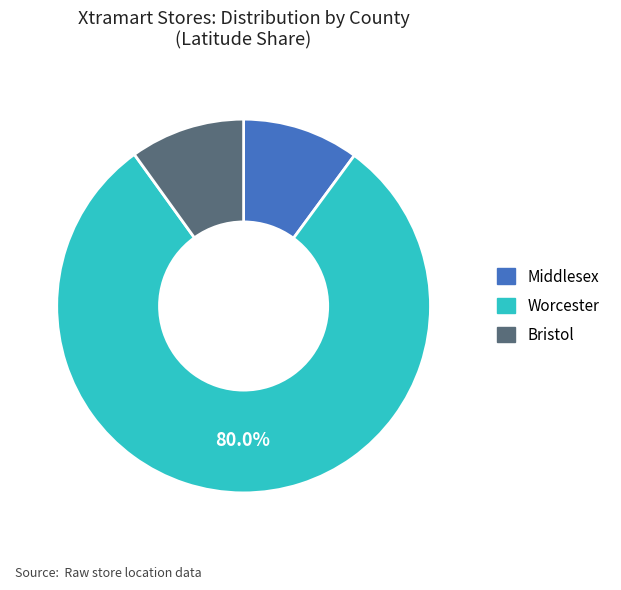

Is there any slice that represents more than half of the pie?

Yes